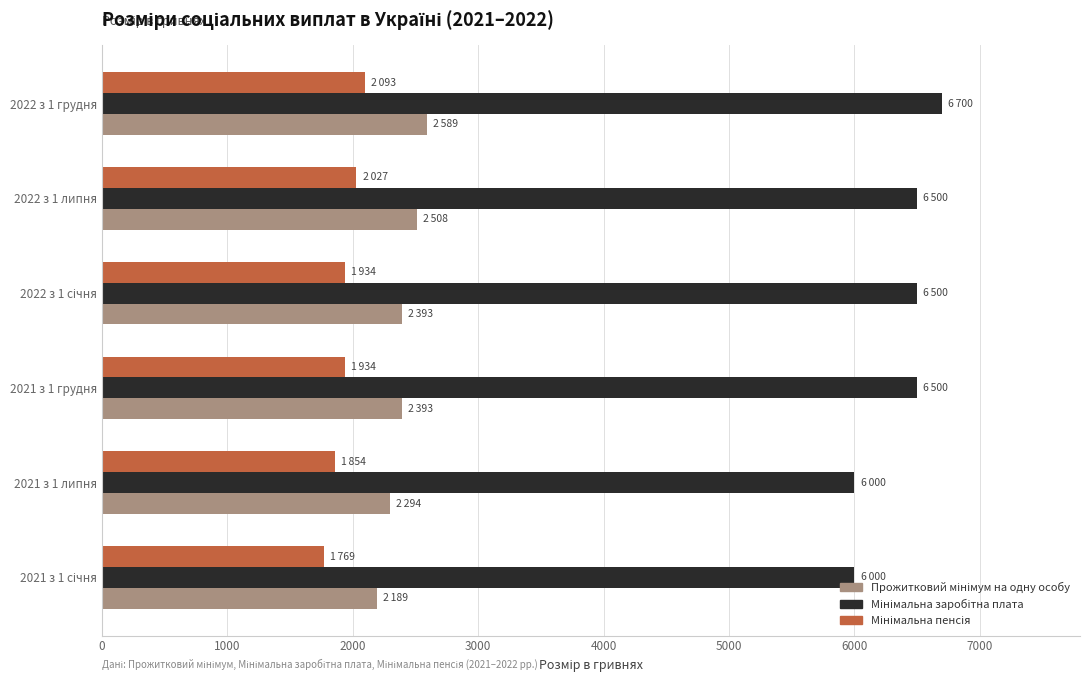

At how many categories does at least one series exceed 5571?

6